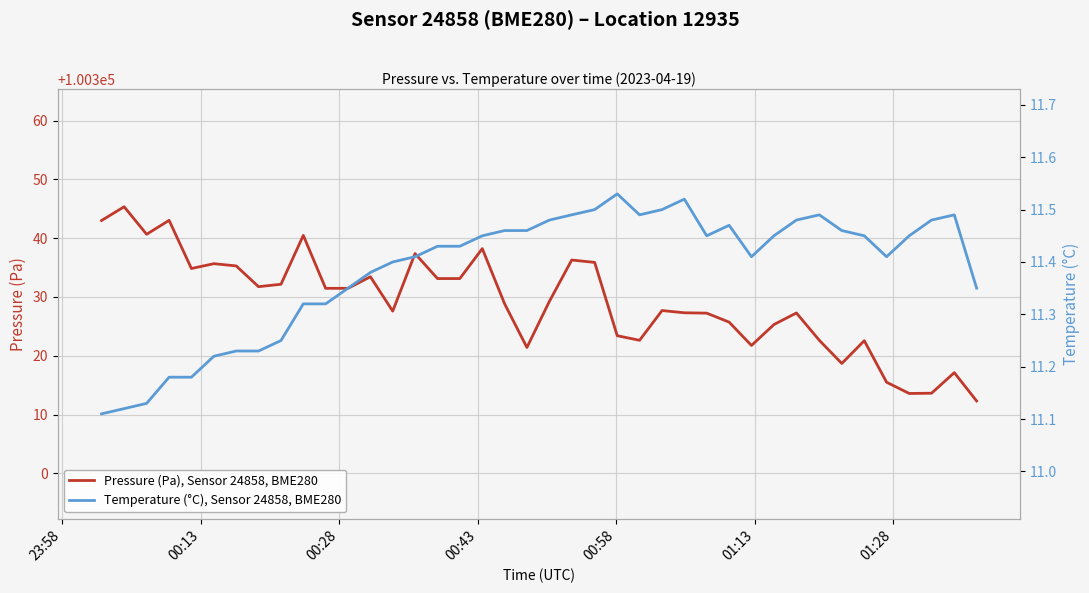

What is the maximum value for Pressure (Pa), Sensor 24858, BME280?

100345.3